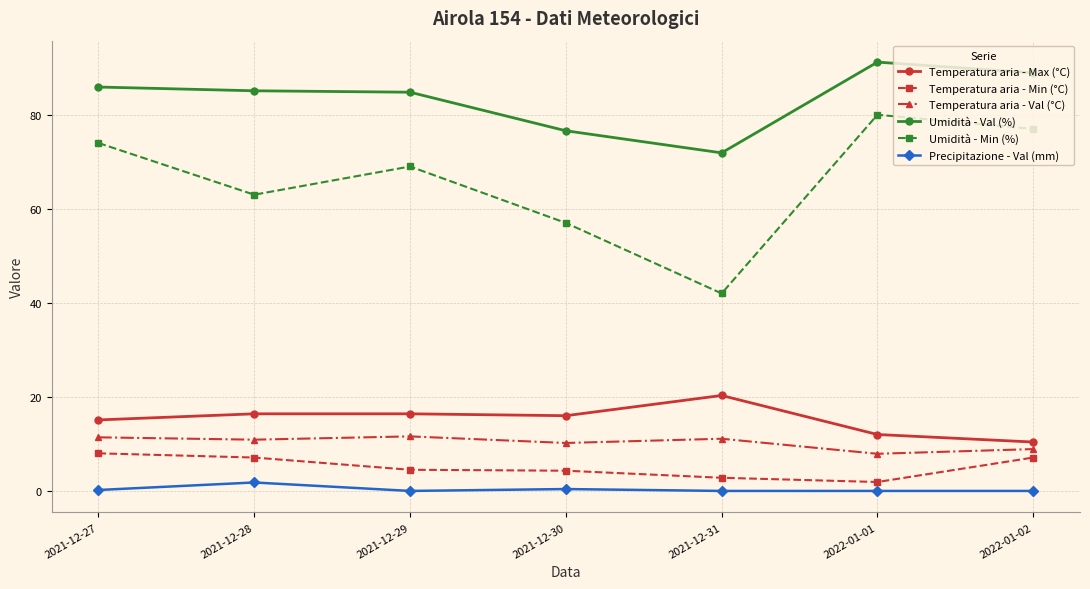

Where does the Umidità - Val (%) series first go above 85?

2021-12-27